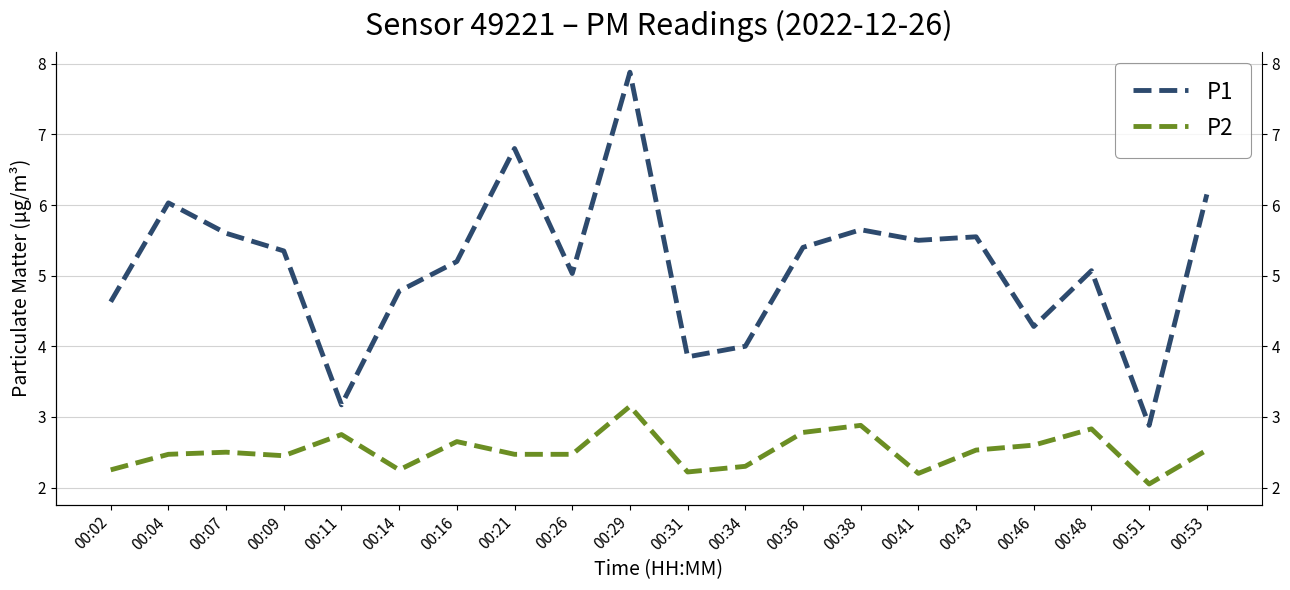

Count the number of data series in this chart.

2